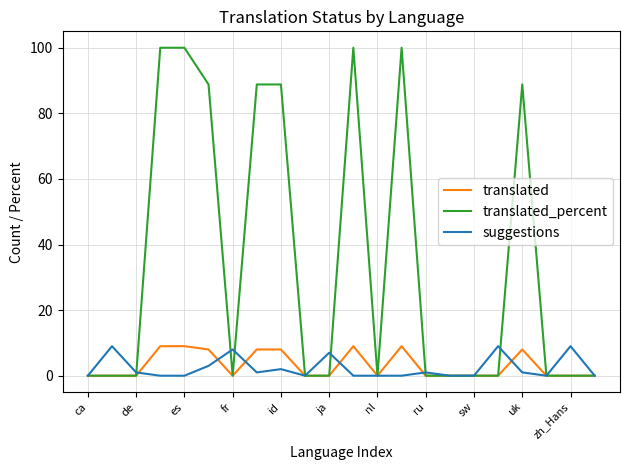

What is the highest value of the suggestions series?

9.0